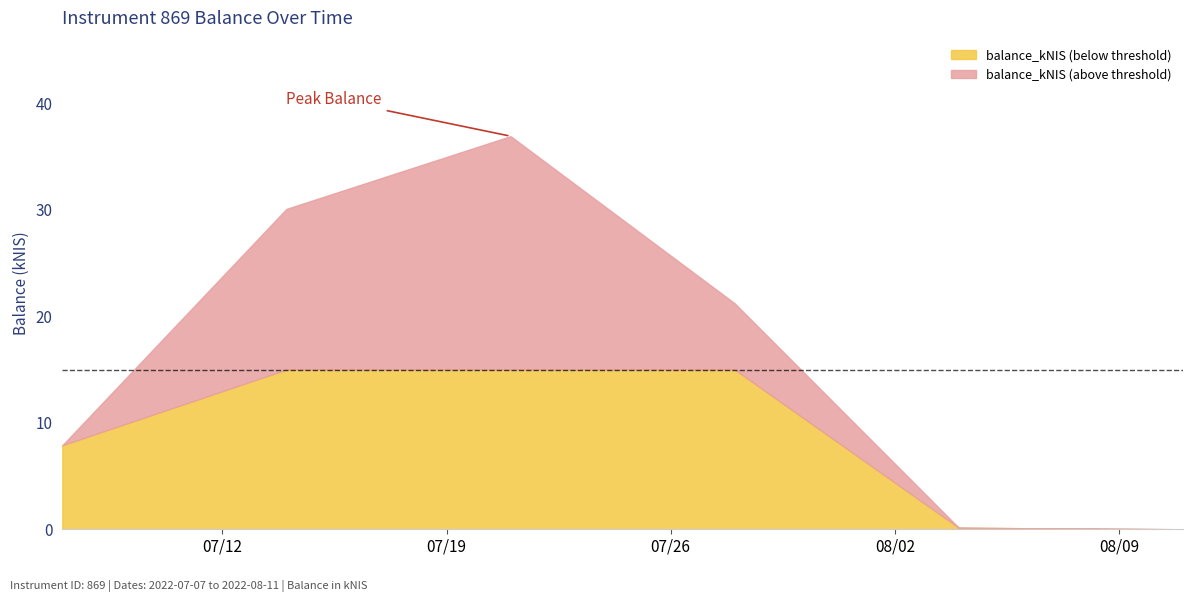

What position from the left is 2022-07-14?

2